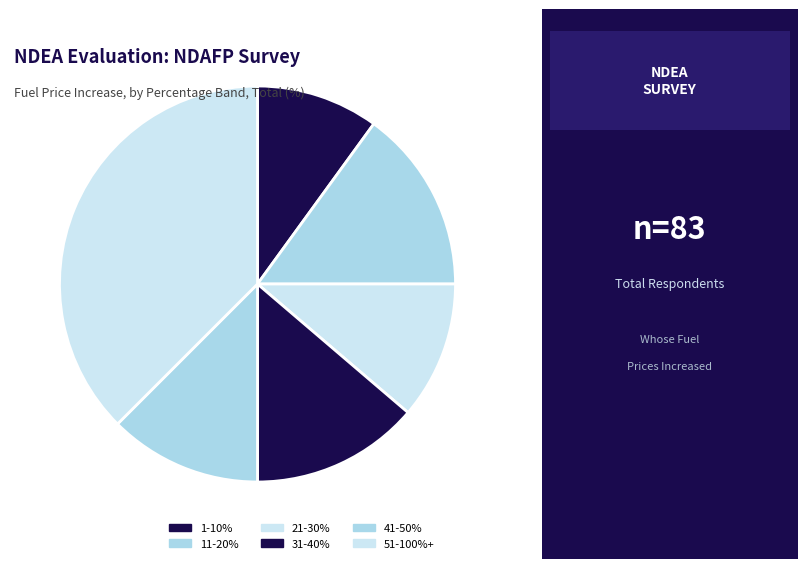

To the nearest percent, what portion does 1-10% represent?

10%